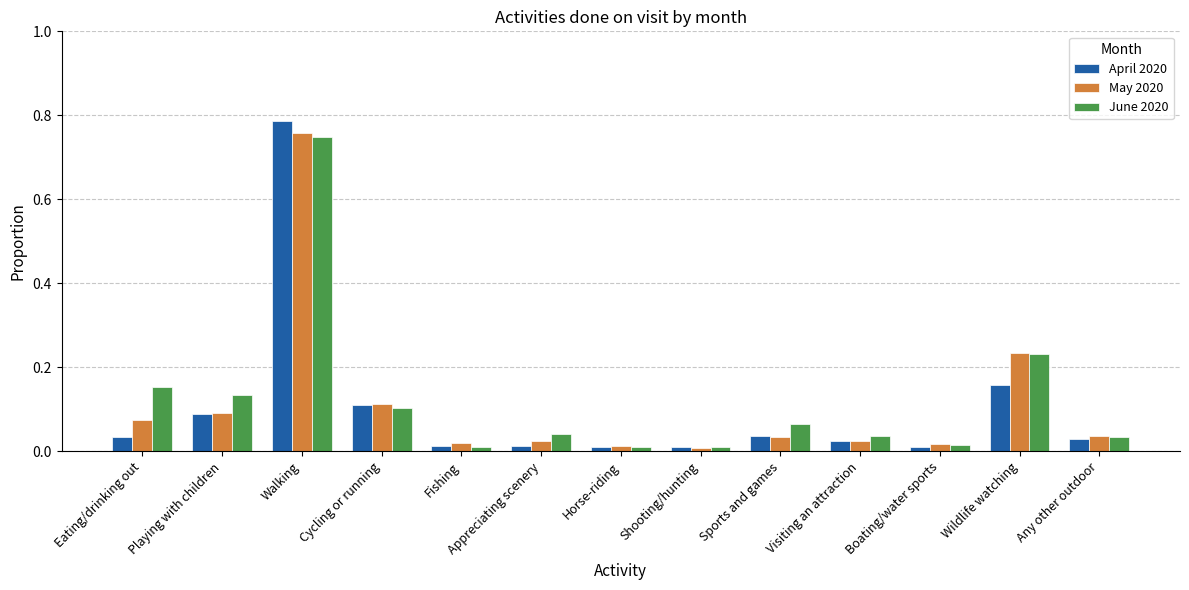

How many bars are there in total?

39